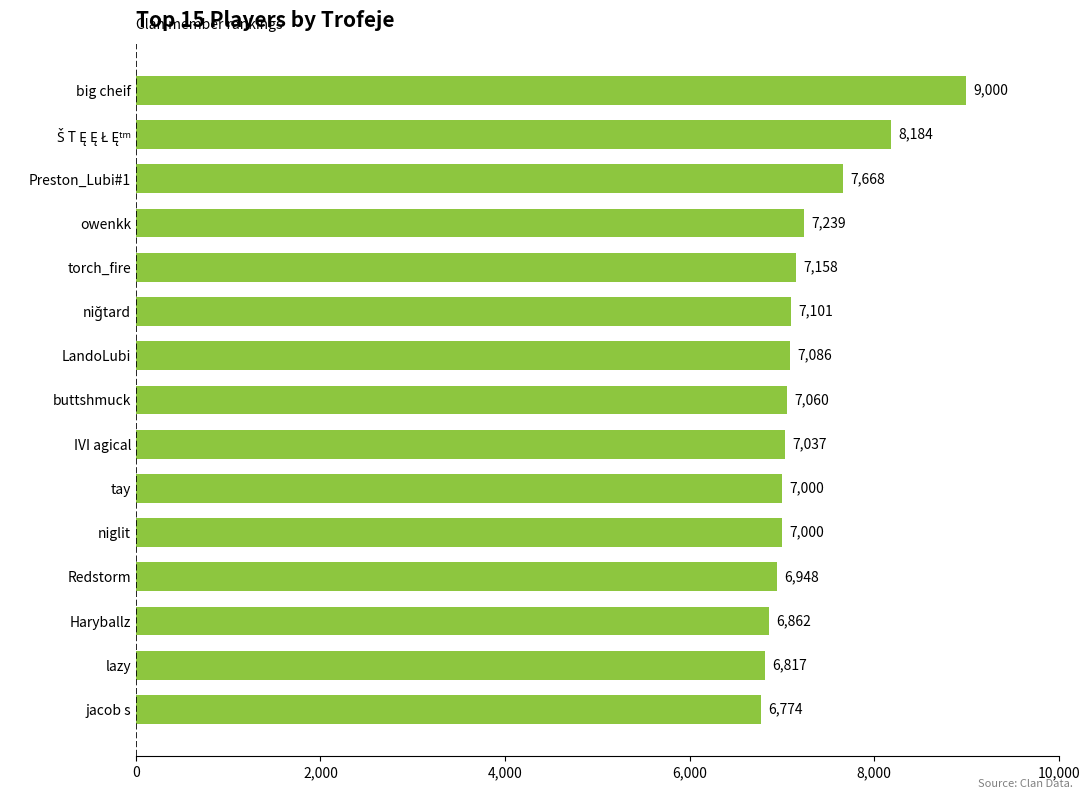

What value does the data have at buttshmuck, to the nearest 10?

7060